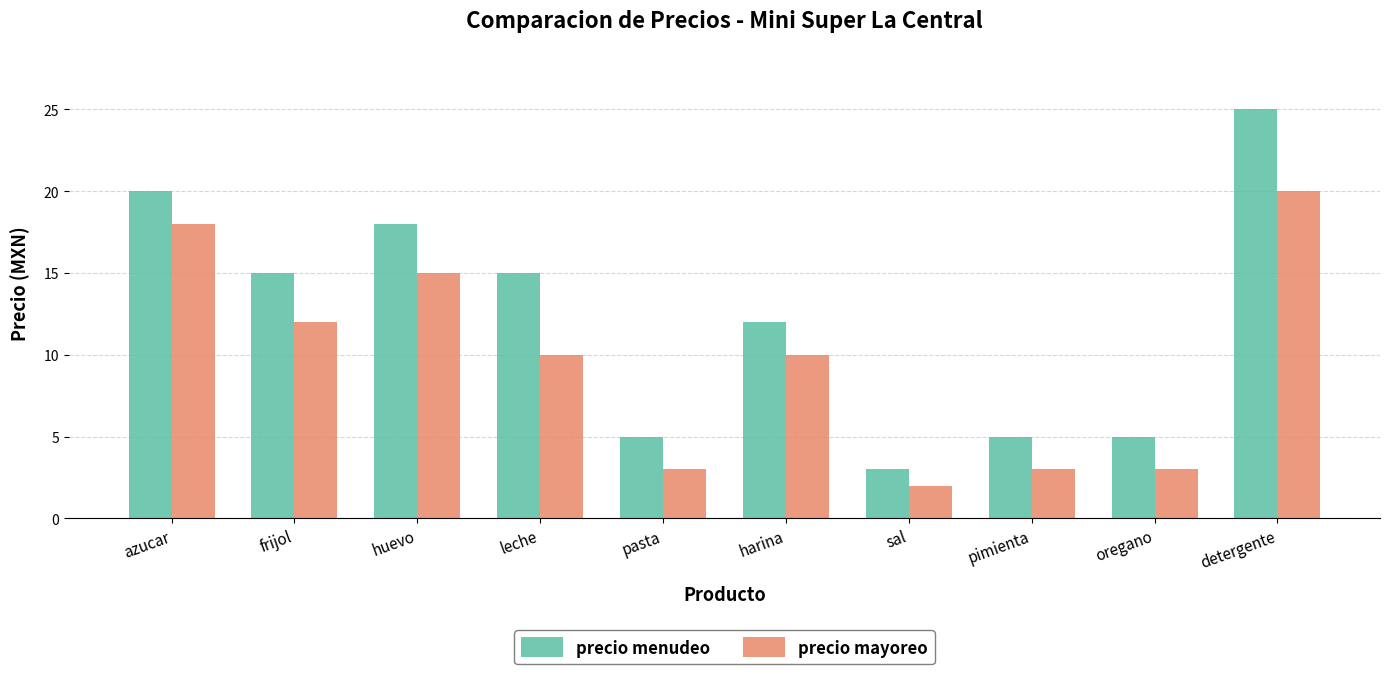

At how many categories does at least one series exceed 6?

6